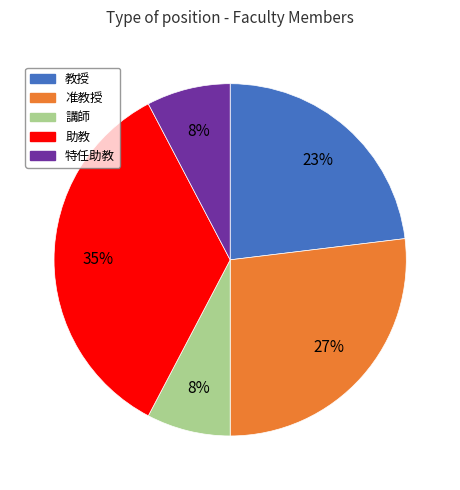

The 准教授 slice represents 37% of the pie. True or false?

False